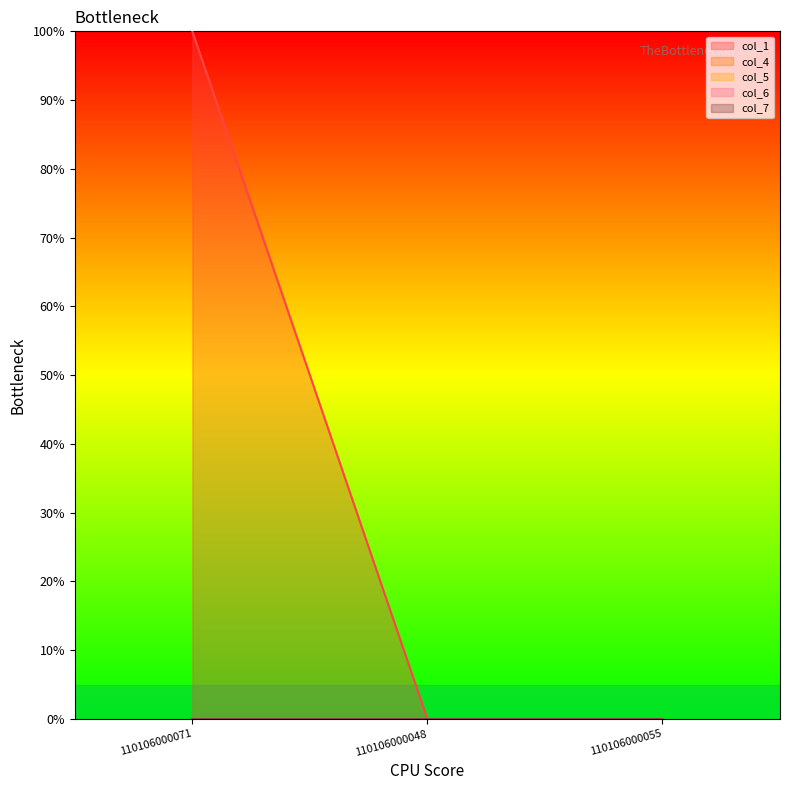

The col_5 series shows 0.0 at 110106000071. True or false?

True